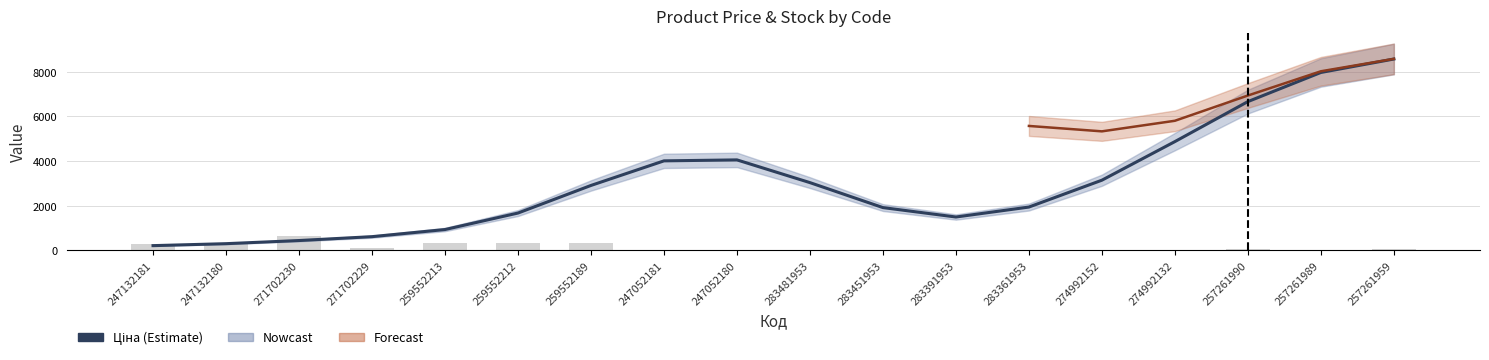

At which label does Залишок reach its minimum?

283451953